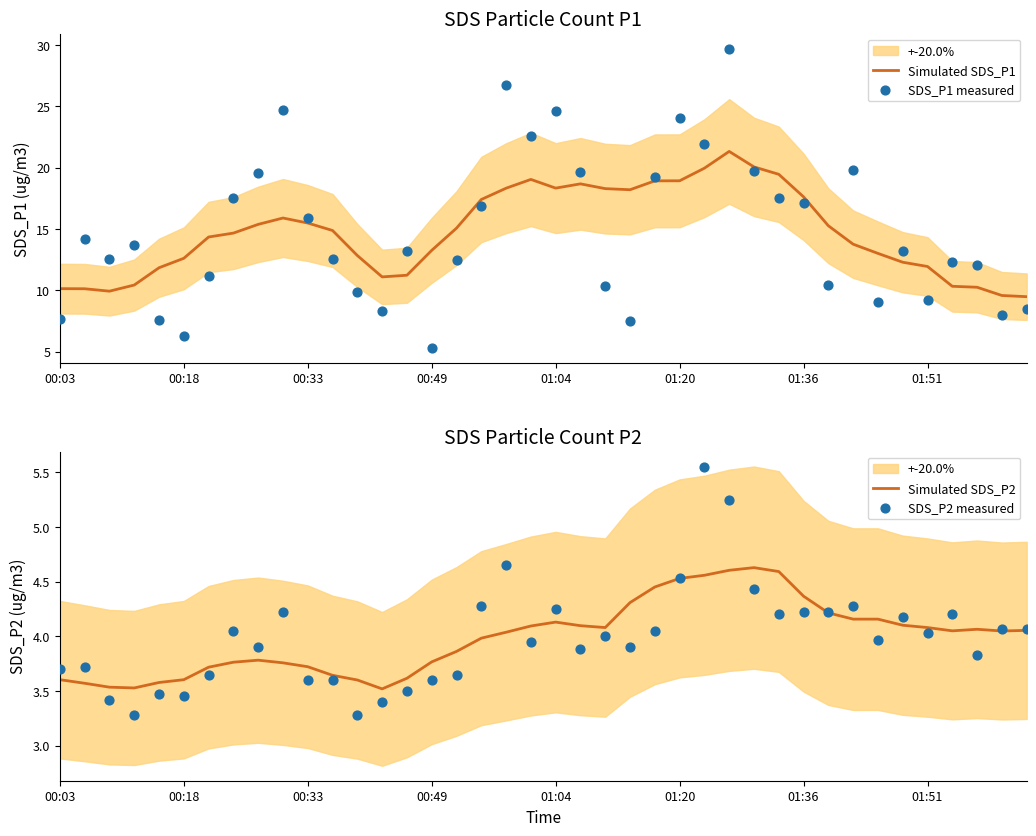

Which series has the largest total across all categories?

SDS_P1 measured